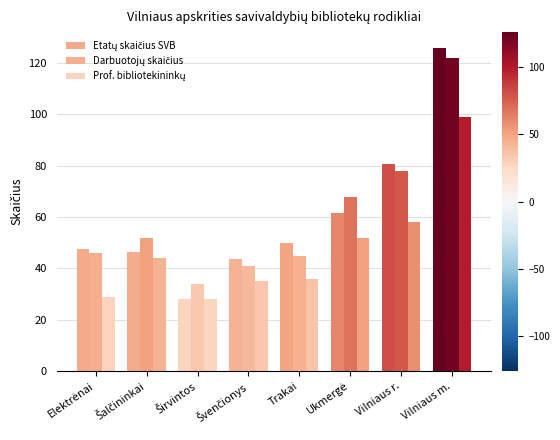

What is the difference between the highest and lowest values at Vilniaus m.?

26.8